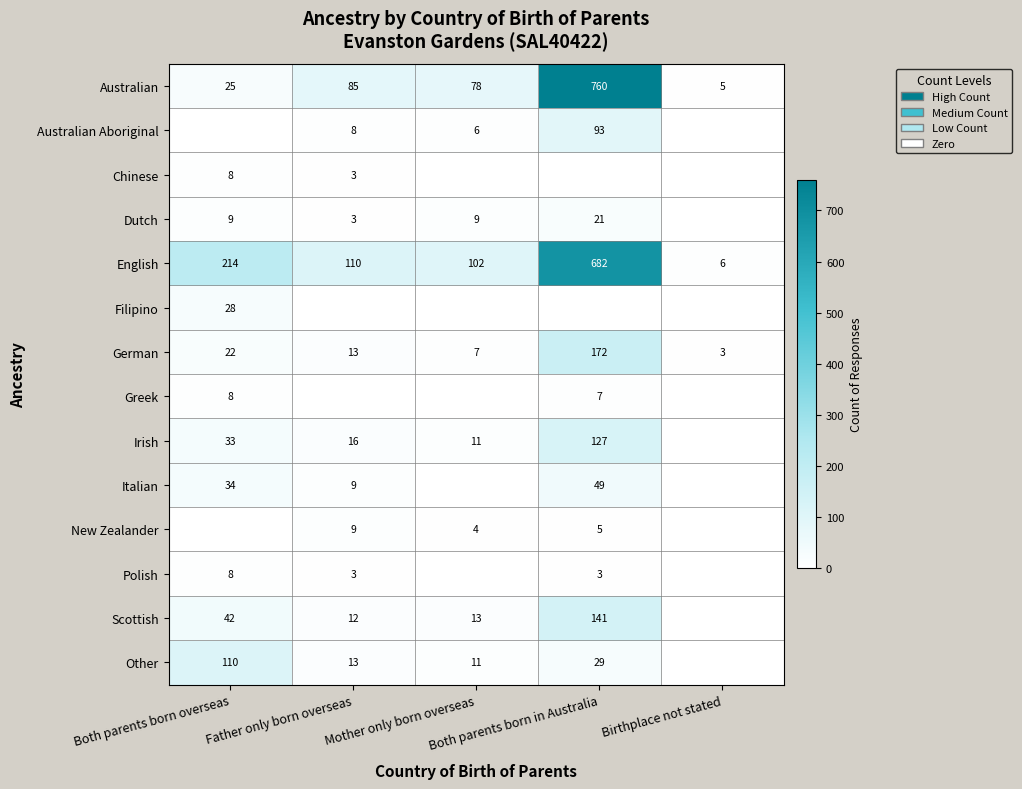

What is the difference between the Australian values at Birthplace not stated and Both parents born overseas?

20